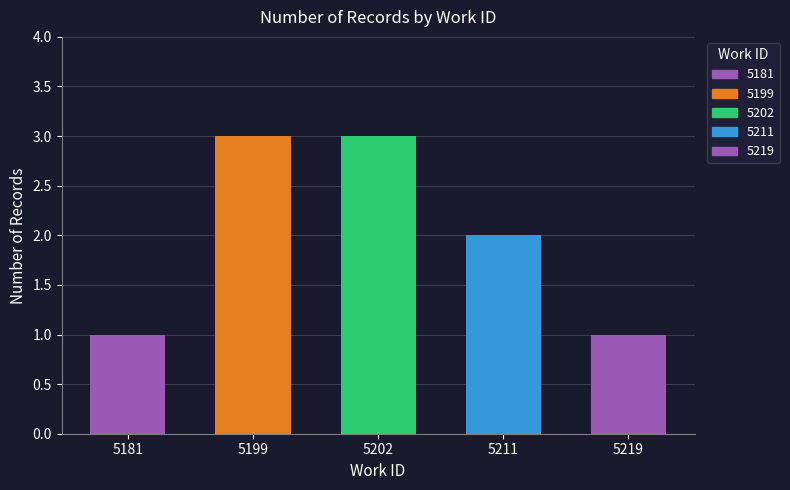

What is the difference between the maximum and minimum values?

2